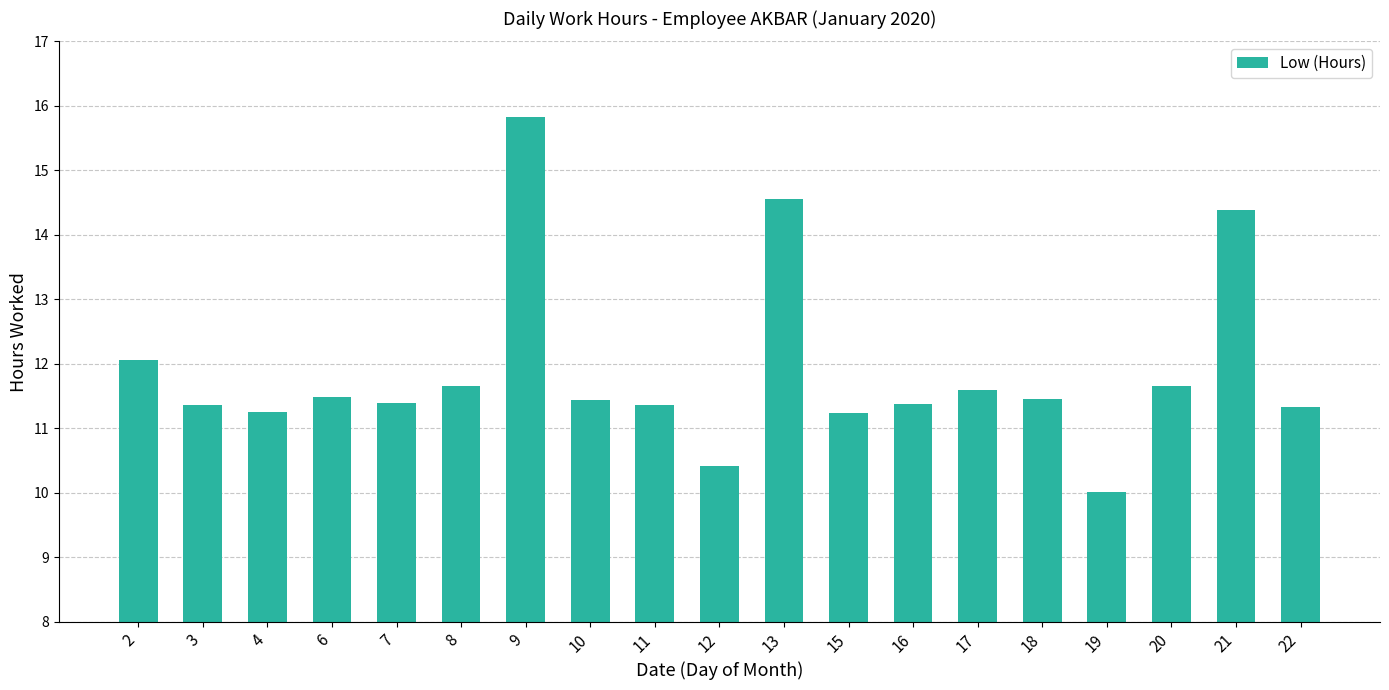

What is the value of the 14th bar from the left?

11.6